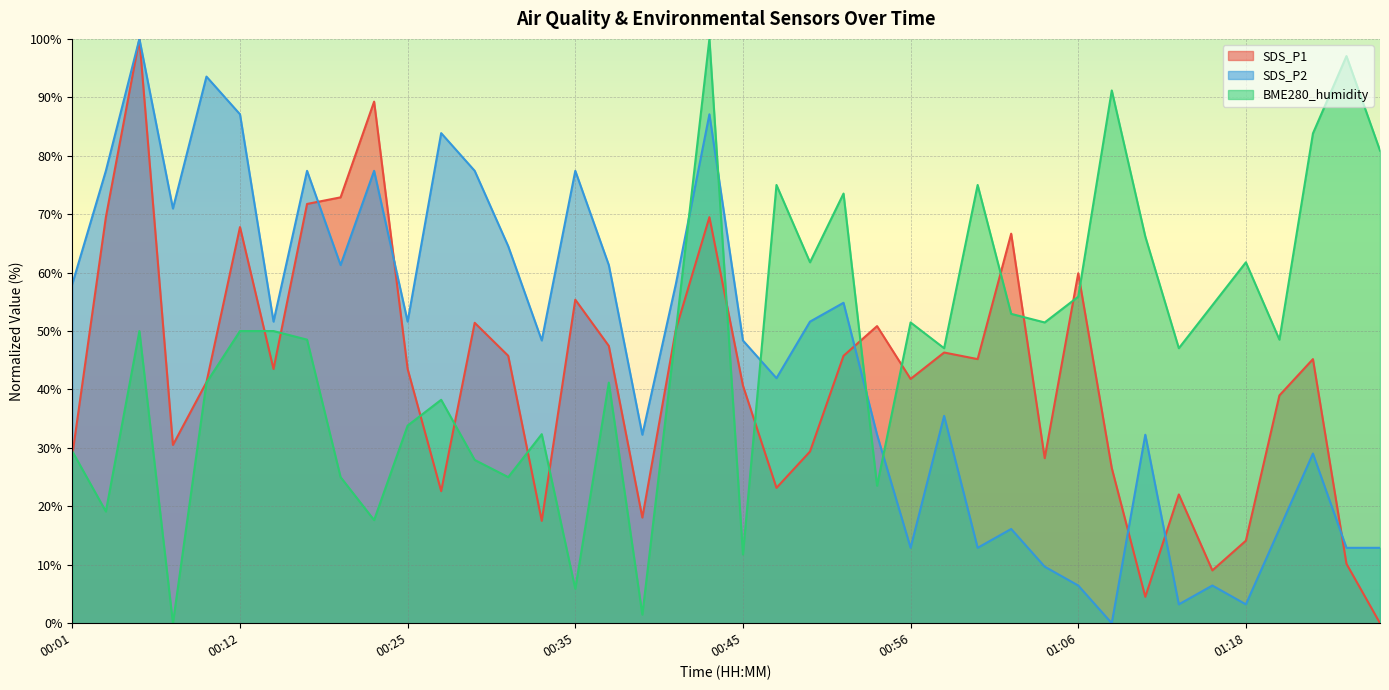

True or false: SDS_P2 has more than 2 interior local peaks.

True